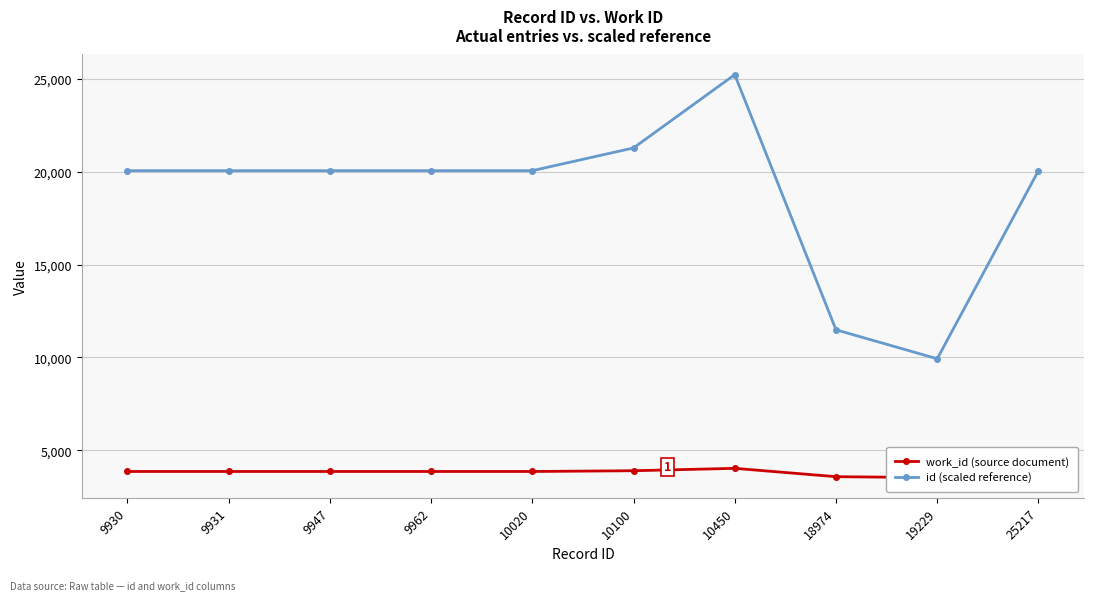

Reading right to left, what are all the values shown in this chart?

work_id (source document): 3866.0	3535.0	3586.0	4035.0	3906.0	3866.0	3866.0	3866.0	3866.0	3866.0
id (scaled reference): 20050.0	9930.0	11489.3	25217.0	21273.0	20050.0	20050.0	20050.0	20050.0	20050.0